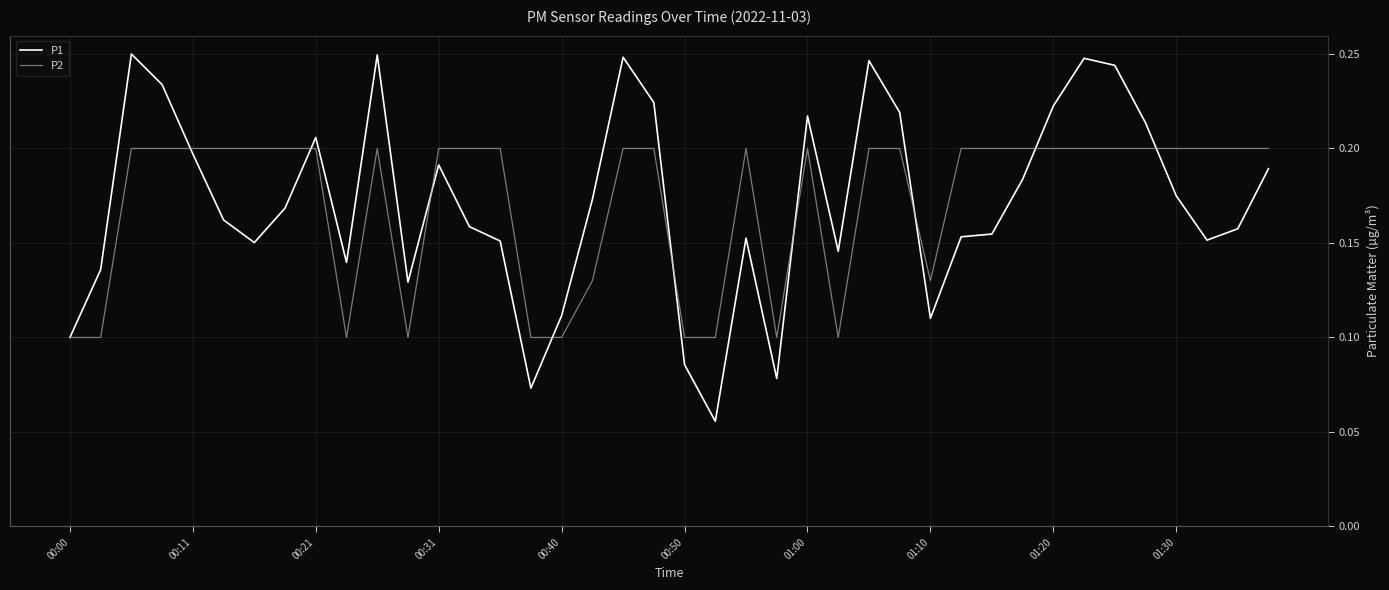

True or false: P2 and P1 cross at least once.

True